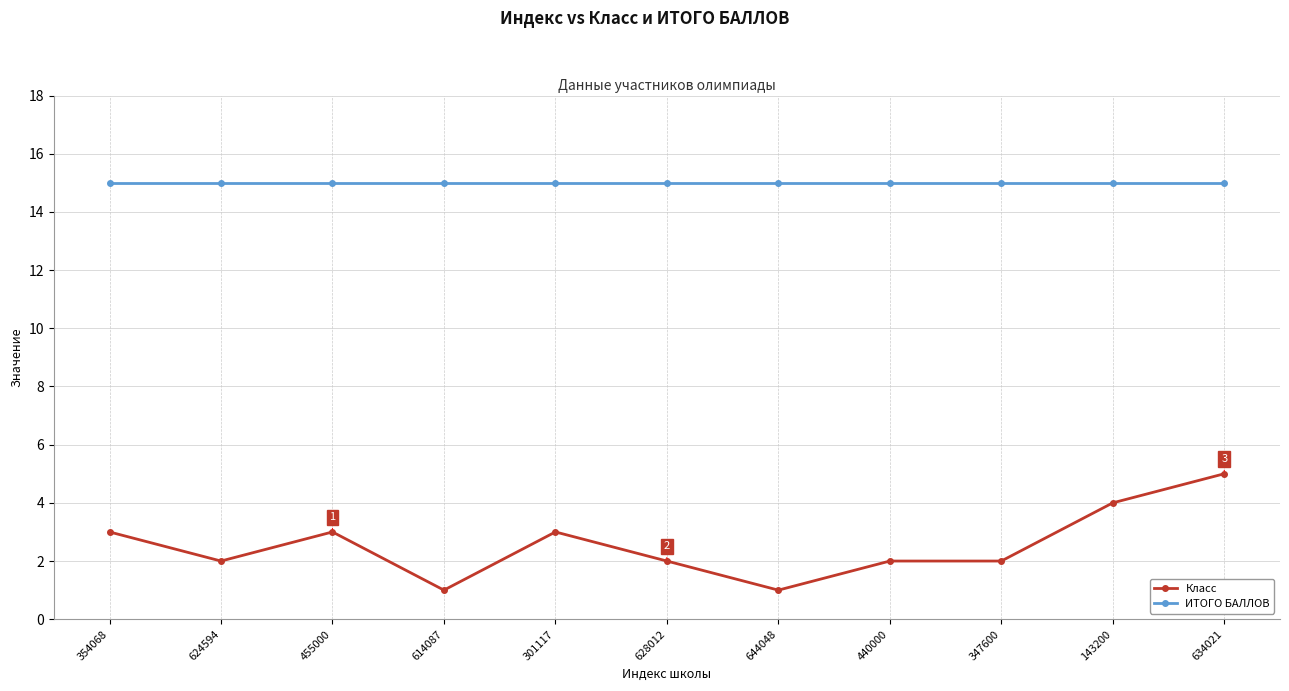

Reading left to right, what are all the values shown in this chart?

Класс: 354068=3	624594=2	455000=3	614087=1	301117=3	628012=2	644048=1	440000=2	347600=2	143200=4	634021=5
ИТОГО БАЛЛОВ: 354068=15	624594=15	455000=15	614087=15	301117=15	628012=15	644048=15	440000=15	347600=15	143200=15	634021=15